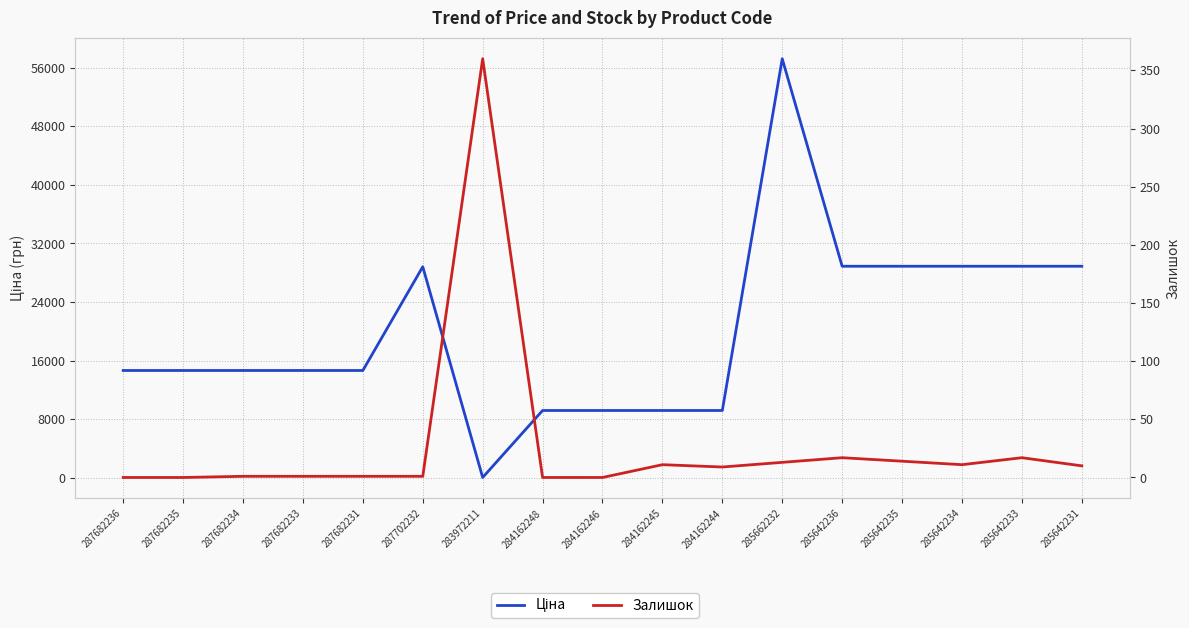

What is the label of the 13th point from the right?

287682231